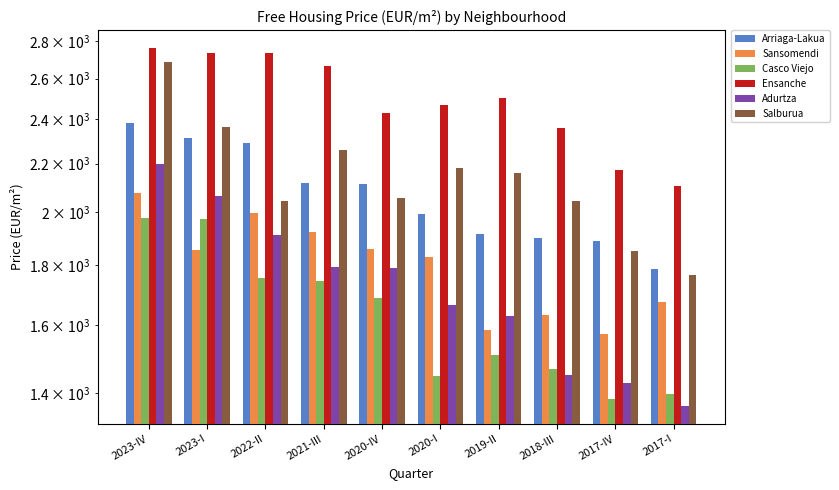

Reading left to right, list all the values displayed in this chart.

Arriaga-Lakua: 2023-IV=2382.6	2023-I=2314.1	2022-II=2289.5	2021-III=2117.3	2020-IV=2112.5	2020-I=1990.8	2019-II=1913.7	2018-III=1901.7	2017-IV=1887.7	2017-I=1787.6
Sansomendi: 2023-IV=2075.8	2023-I=1855.0	2022-II=1994.9	2021-III=1923.0	2020-IV=1859.9	2020-I=1831.9	2019-II=1584.8	2018-III=1634.0	2017-IV=1573.6	2017-I=1674.0
Casco Viejo: 2023-IV=1977.4	2023-I=1971.4	2022-II=1755.6	2021-III=1746.1	2020-IV=1688.5	2020-I=1446.7	2019-II=1509.8	2018-III=1469.4	2017-IV=1382.9	2017-I=1396.3
Ensanche: 2023-IV=2760.5	2023-I=2733.1	2022-II=2734.7	2021-III=2667.1	2020-IV=2432.3	2020-I=2468.0	2019-II=2504.0	2018-III=2358.6	2017-IV=2174.0	2017-I=2103.7
Adurtza: 2023-IV=2196.6	2023-I=2064.7	2022-II=1912.6	2021-III=1794.9	2020-IV=1790.9	2020-I=1666.0	2019-II=1630.7	2018-III=1450.0	2017-IV=1429.2	2017-I=1365.0
Salburua: 2023-IV=2687.5	2023-I=2365.7	2022-II=2043.5	2021-III=2259.0	2020-IV=2057.2	2020-I=2182.6	2019-II=2158.6	2018-III=2043.4	2017-IV=1853.0	2017-I=1766.1